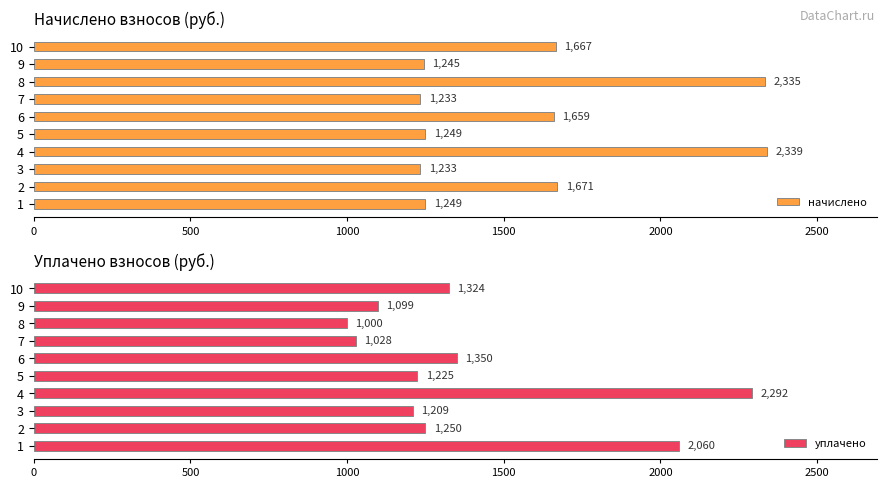

Where is начислено nearest to the value 1786?

2